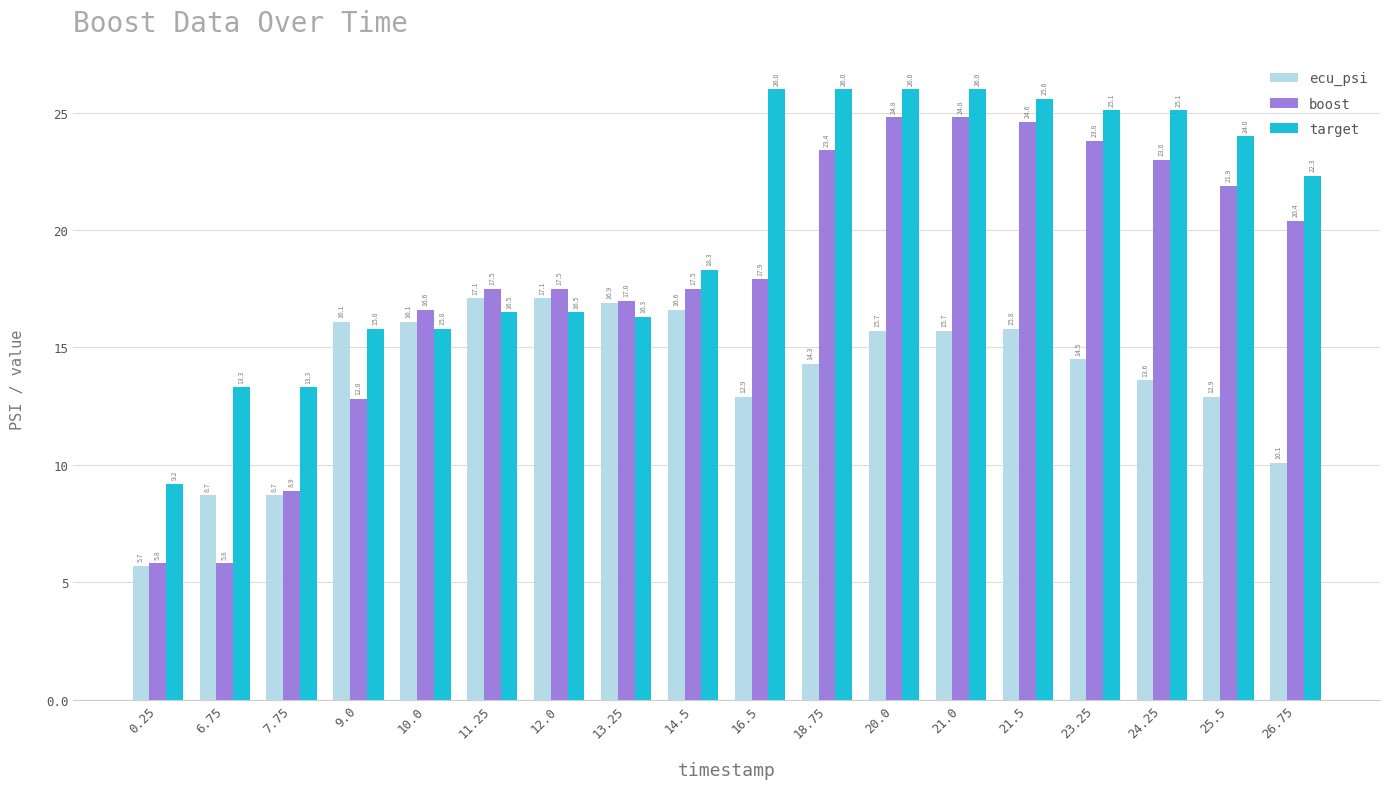

Which series has the largest total across all categories?

target